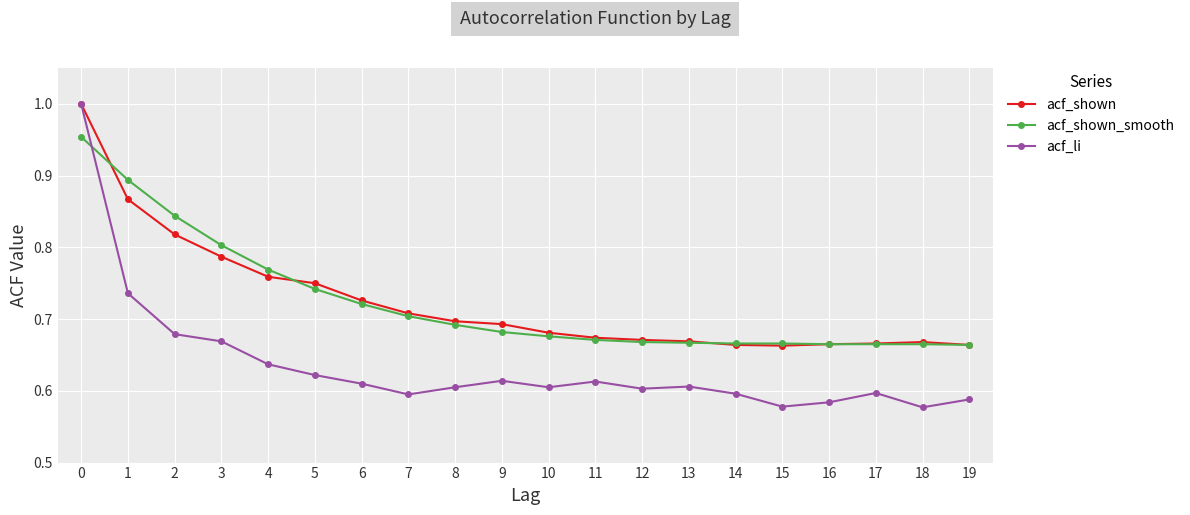

True or false: acf_li has a value of 0.9 at 15.

False